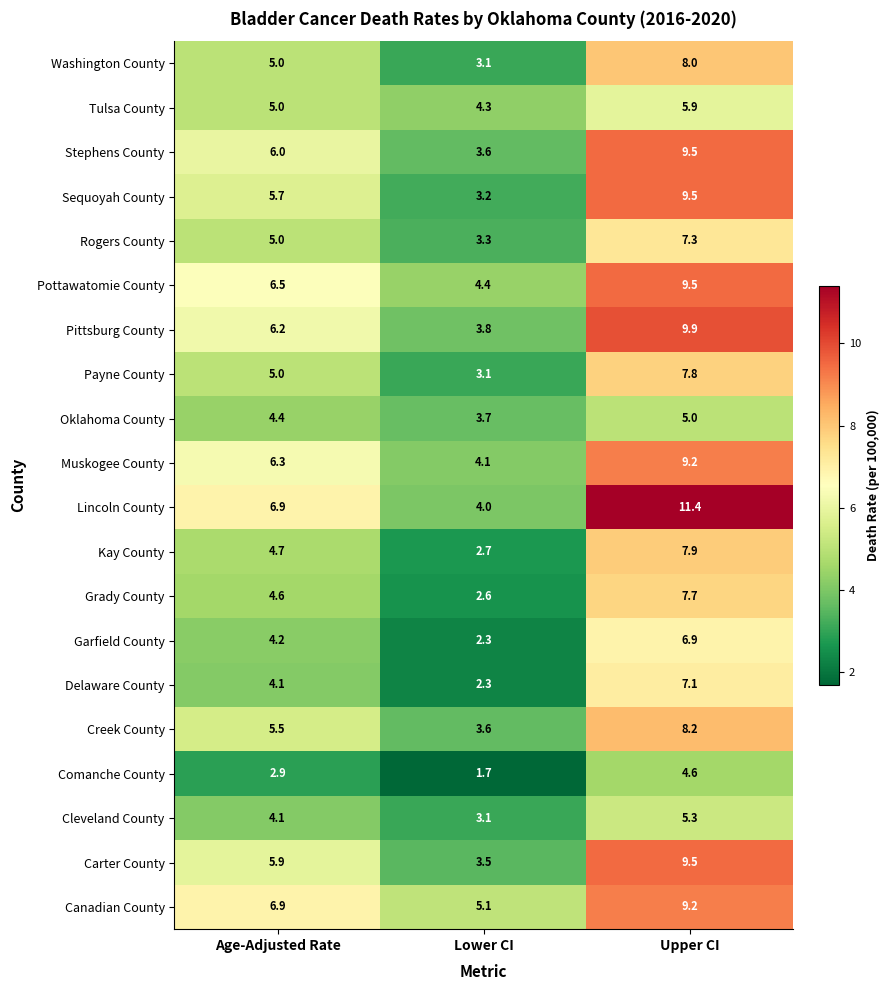

What is the maximum value shown in the chart?

11.4